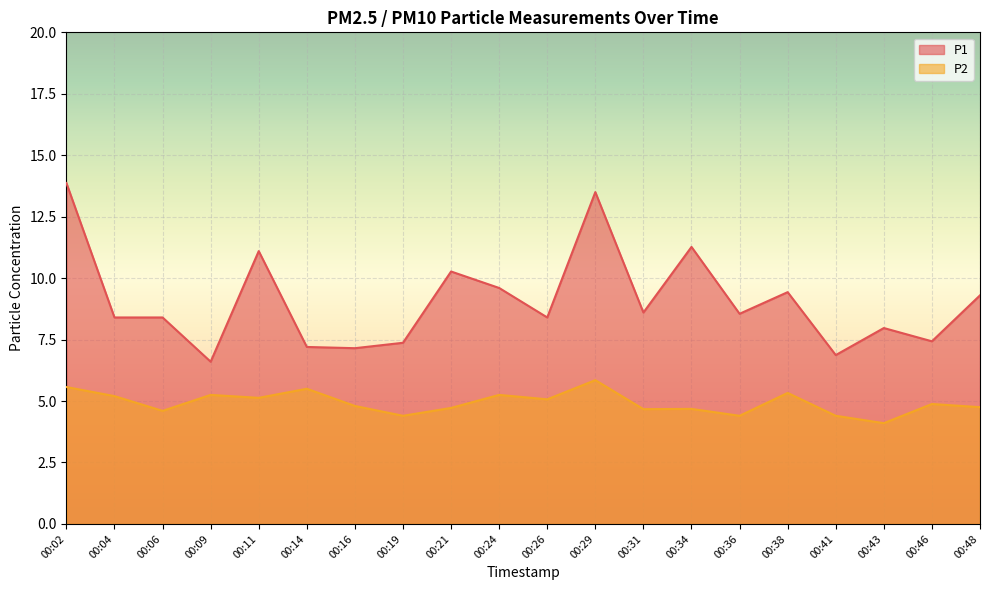

What is the minimum value shown in the chart?

4.1